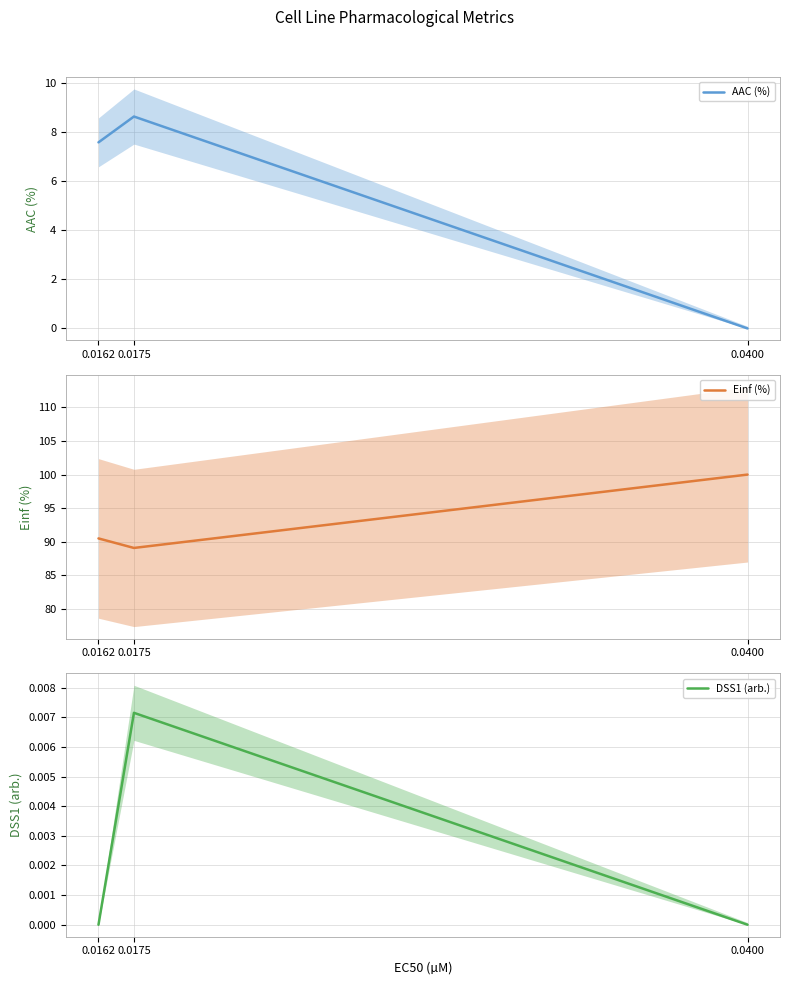

What are all the series names shown in the legend?

AAC (%), Einf (%), DSS1 (arb.)